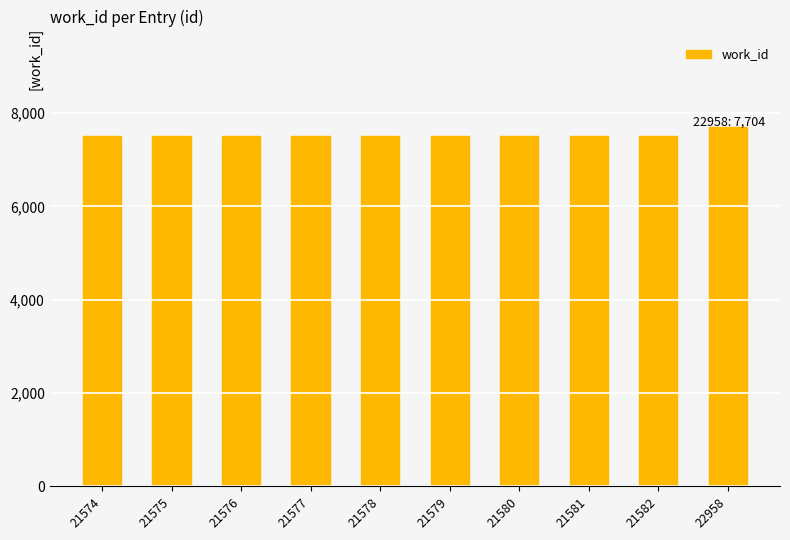

What is the ratio of the value at 21577 to the value at 21576?

1.0